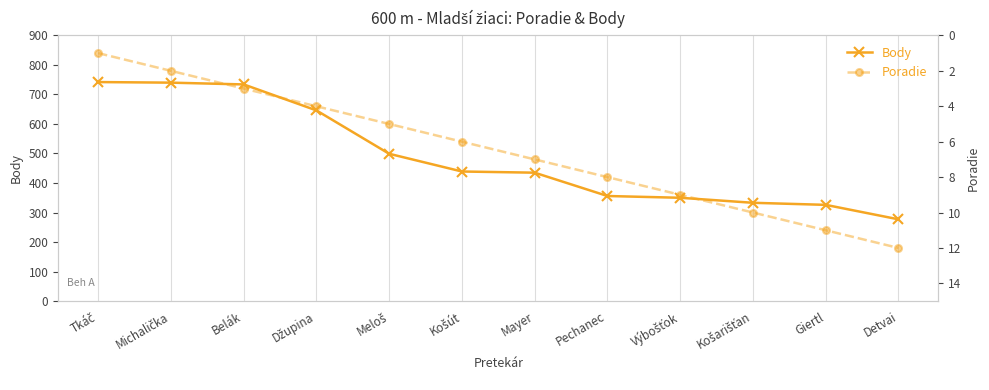

Where does the Body series first go above 439?

Tkáč